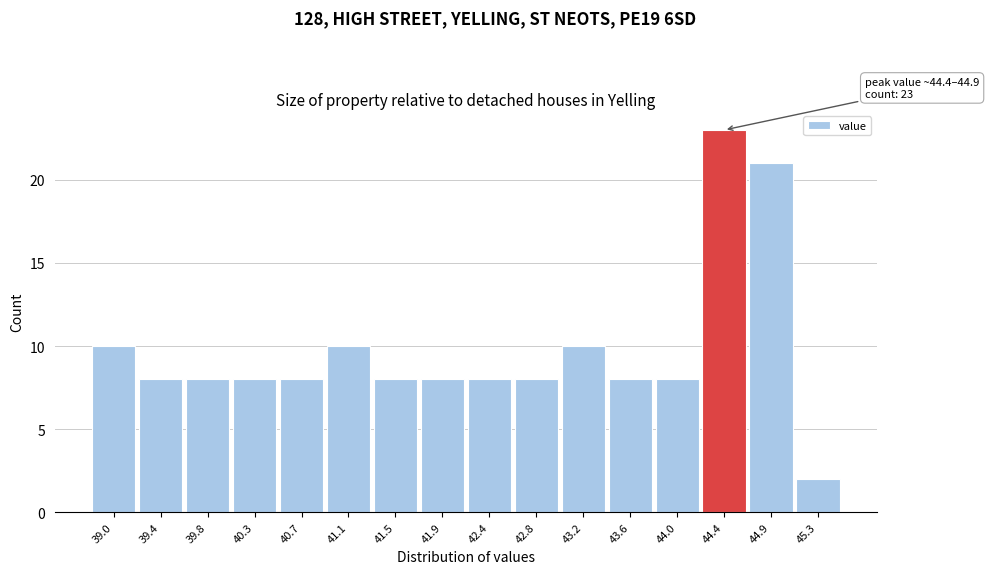

Reading left to right, transcribe all the data shown in this chart.

10	8	8	8	8	10	8	8	8	8	10	8	8	23	21	2